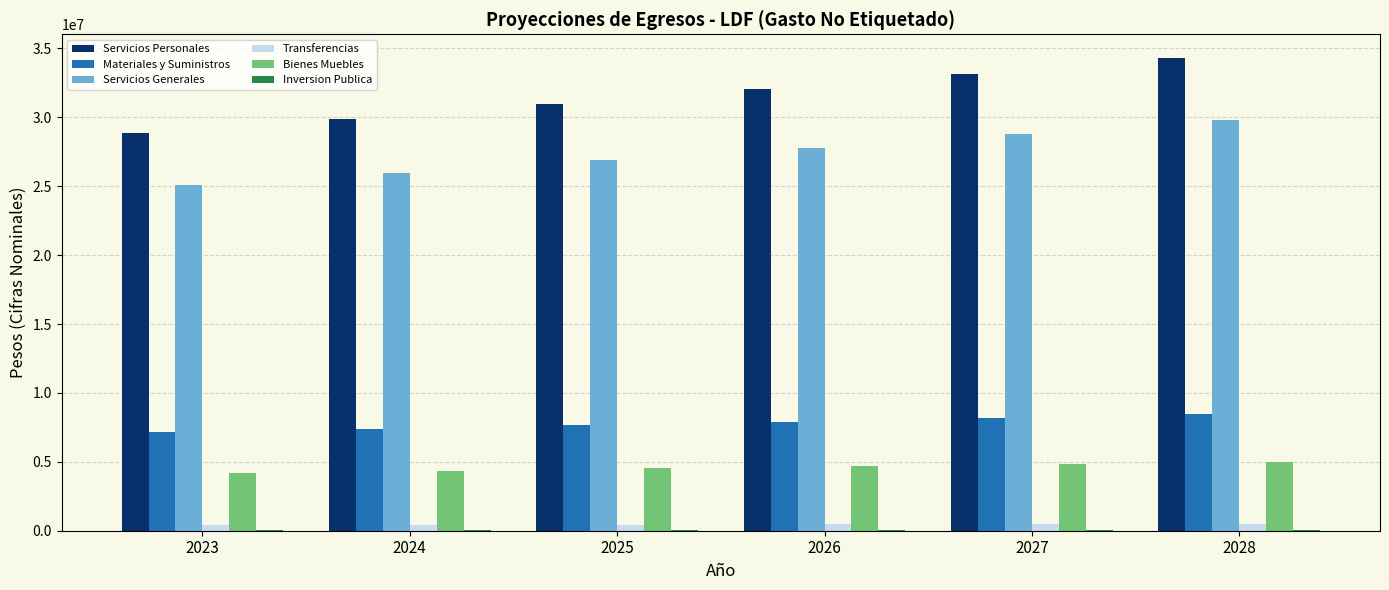

Is the value of Servicios Personales at 2023 greater than the value of Transferencias at 2028?

Yes